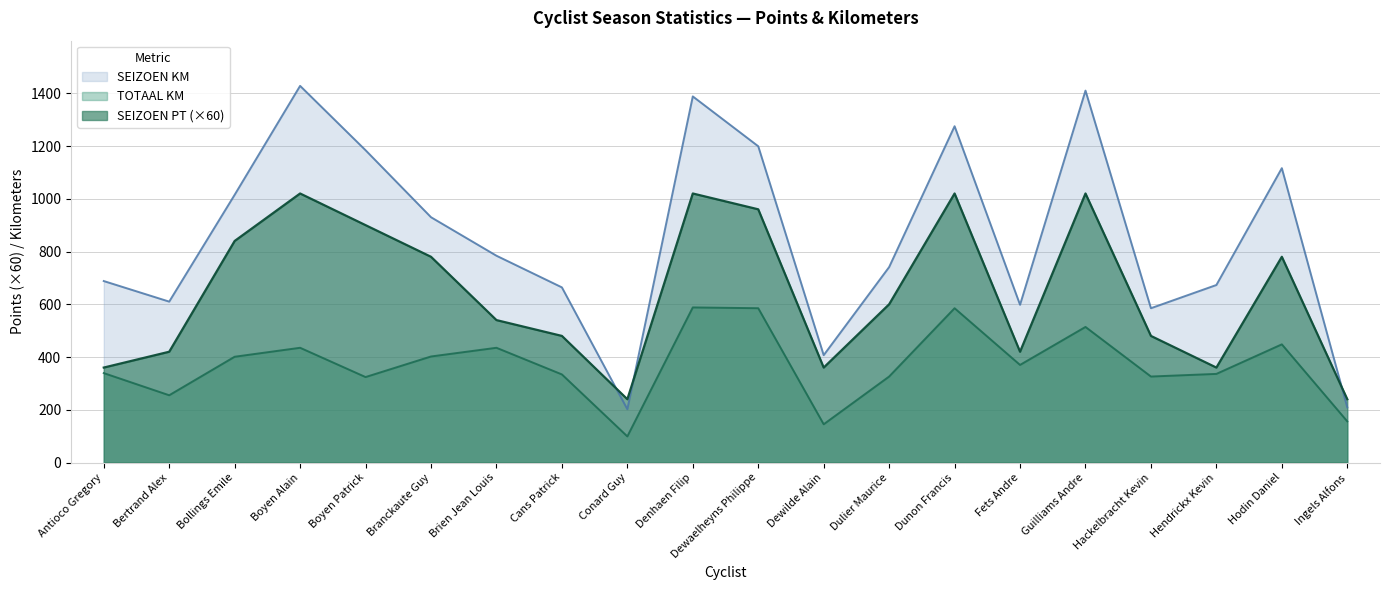

True or false: SEIZOEN KM has more than 2 interior local peaks.

True